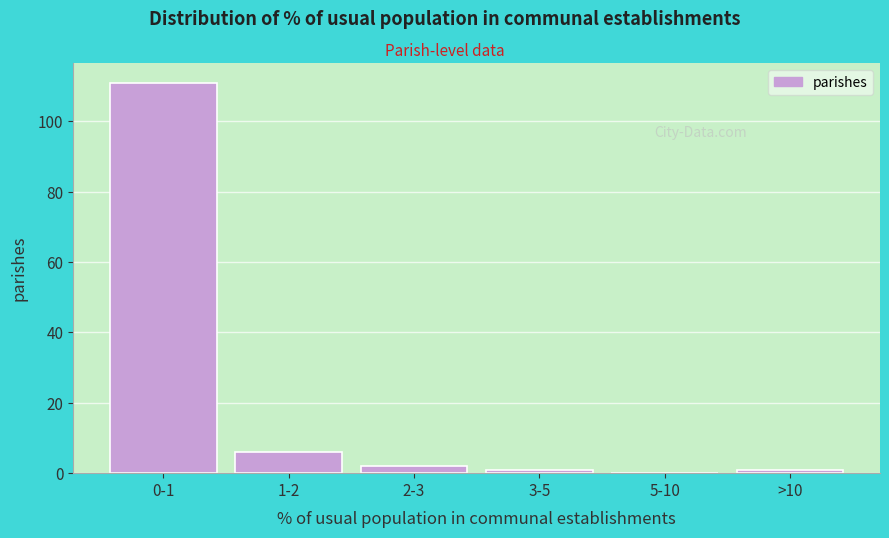

Reading right to left, list all the values displayed in this chart.

>10=1	5-10=0	3-5=1	2-3=2	1-2=6	0-1=111